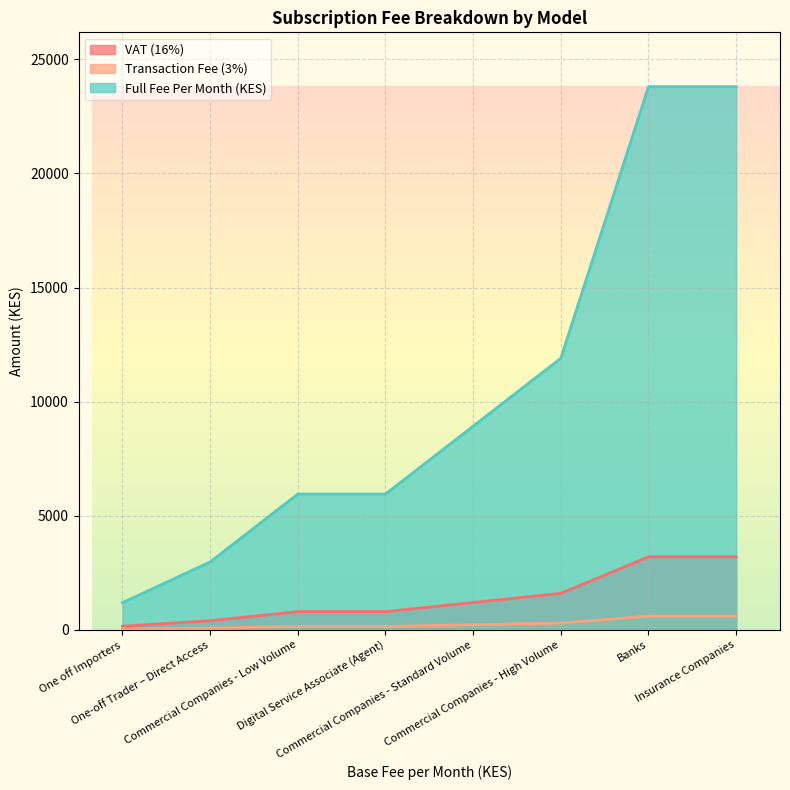

True or false: Full Fee Per Month (KES) and Transaction Fee (3%) intersect in this chart.

False